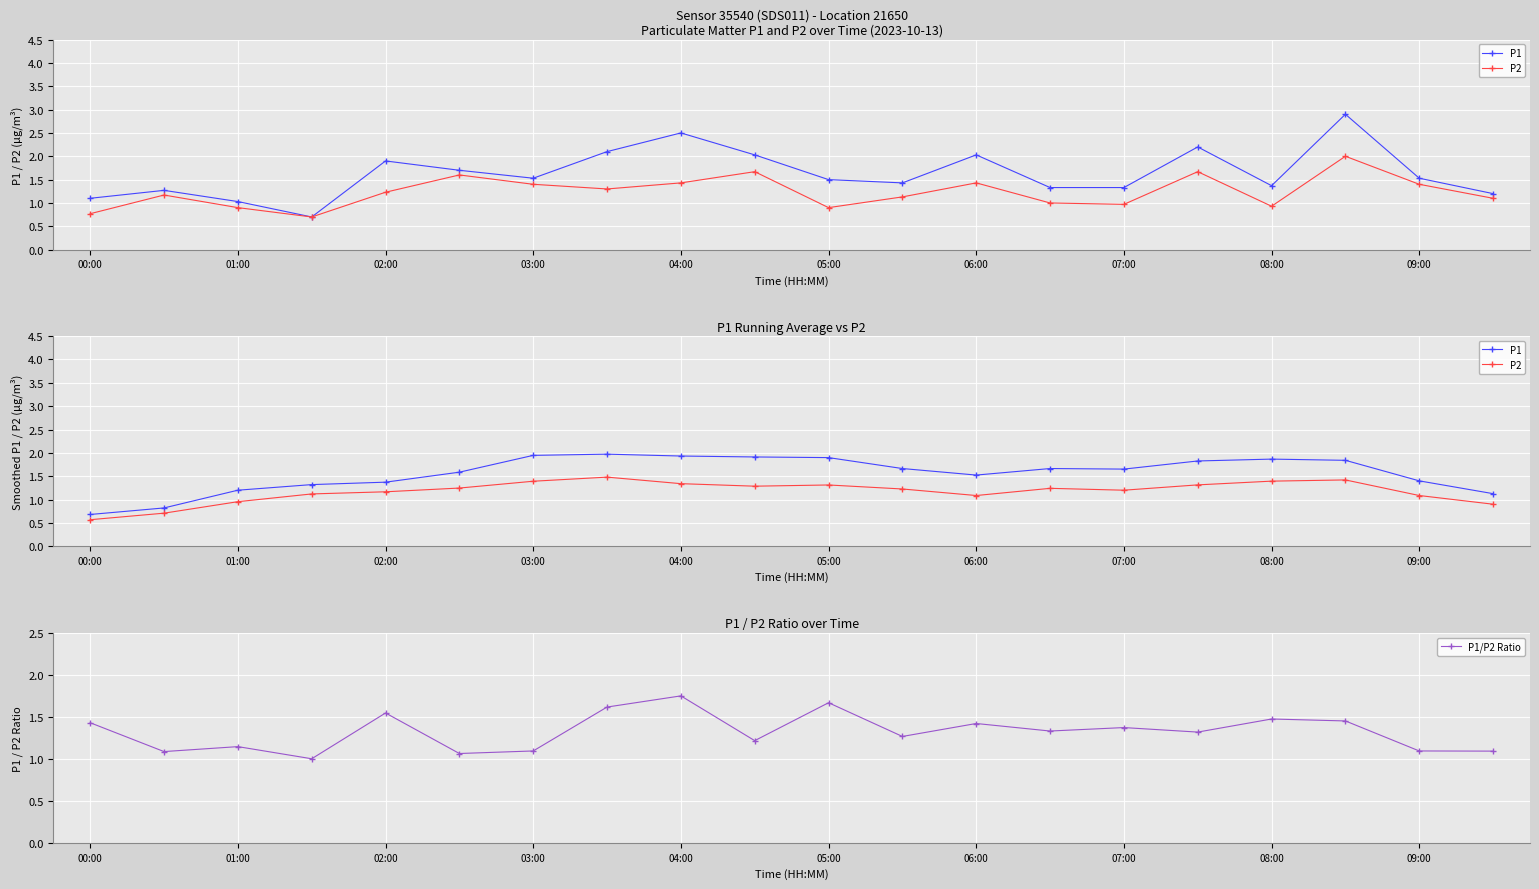

Which series has the widest spread of values?

P1